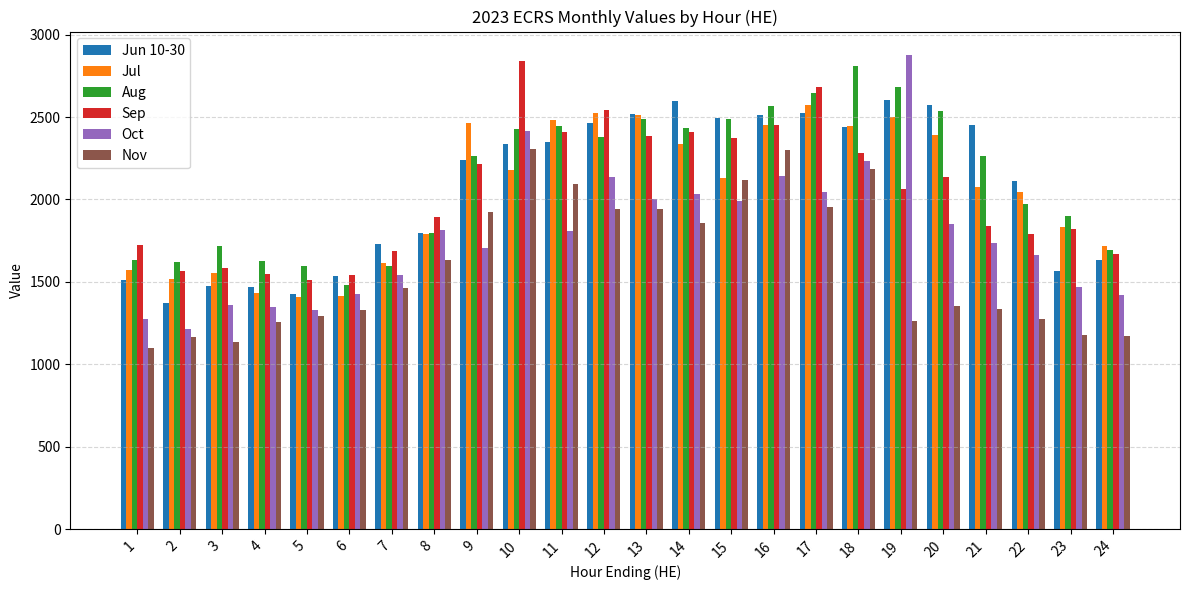

Rank the series by their maximum value, from lowest to highest.

Nov, Jul, Jun 10-30, Aug, Sep, Oct